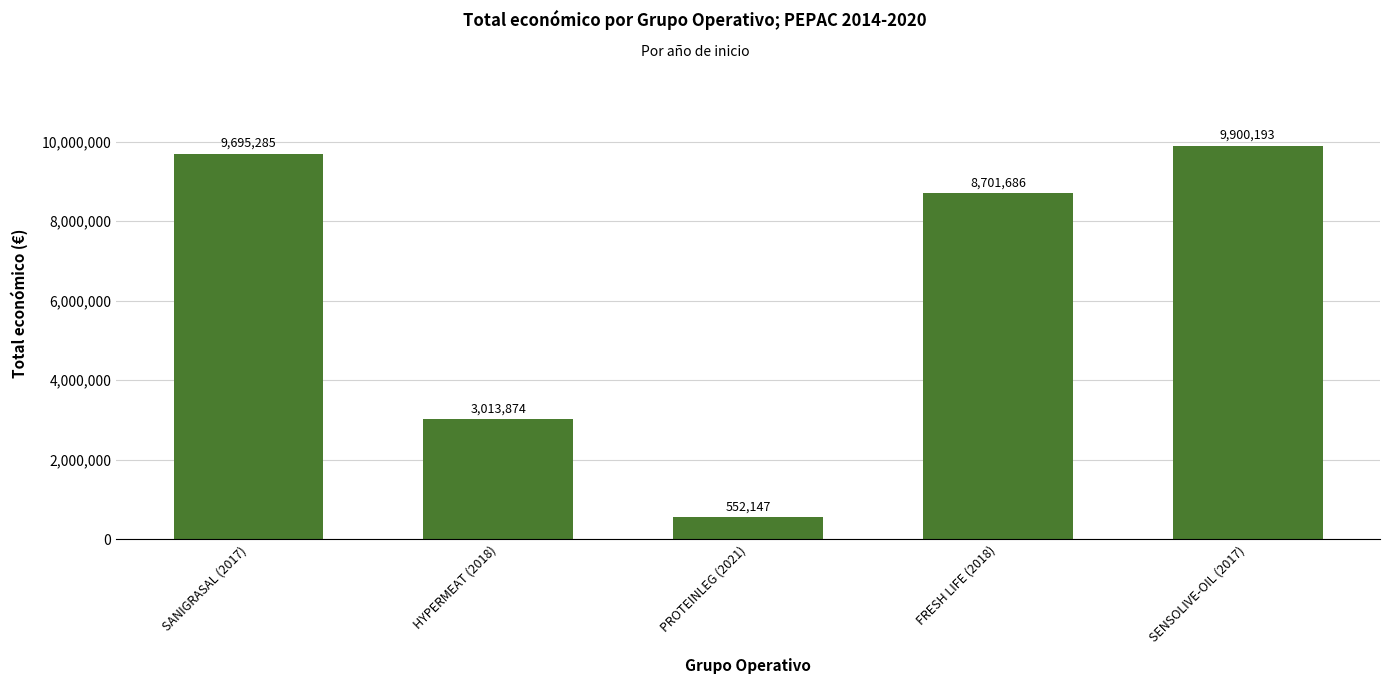

What is the change in value from HYPERMEAT (2018) to SENSOLIVE-OIL (2017)?

+6886319